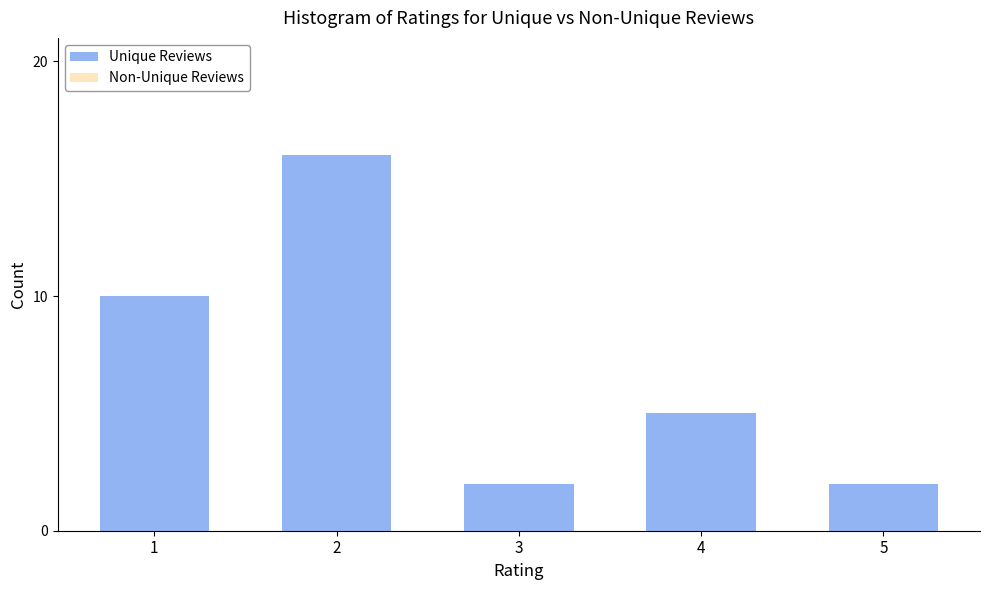

Reading left to right, list all the values displayed in this chart.

10	16	2	5	2